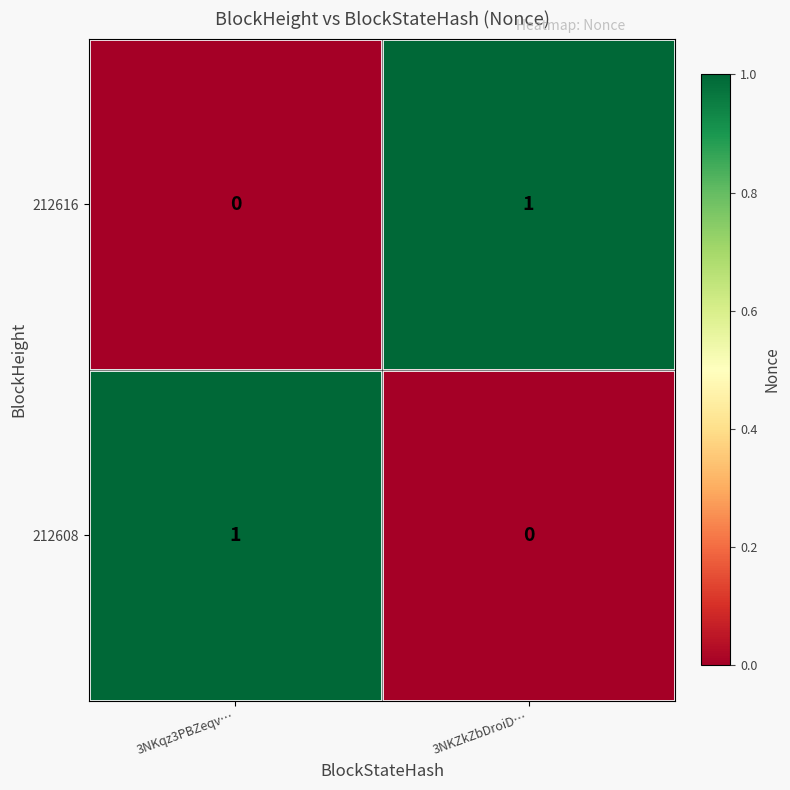

At which label is 212608 closest to 0?

3NKZkZbDroiD…